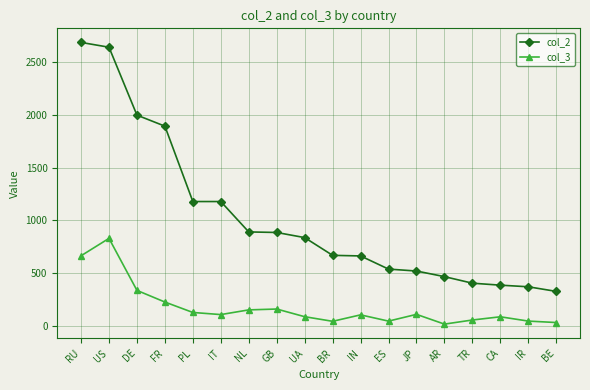

Rank the series by their average value, from lowest to highest.

col_3, col_2